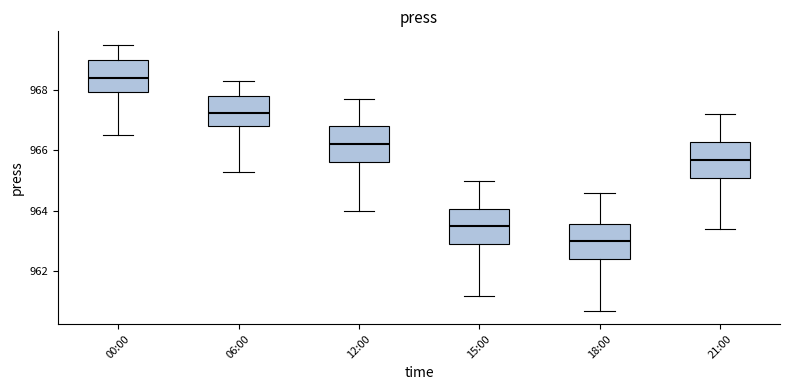

Reading left to right, transcribe this box plot: for each box, give where its median line is, the range the box spans, and where its two whiskers end, as read against the y-axis. The values are not printed on the chart, so give them approximately, as read against the axis.

00:00: median 968.4, box 968.0 to 969.0, whiskers 966.6 to 969.6
06:00: median 967.2, box 966.8 to 967.8, whiskers 965.4 to 968.4
12:00: median 966.2, box 965.6 to 966.8, whiskers 964.0 to 967.8
15:00: median 963.6, box 963.0 to 964.0, whiskers 961.2 to 965.0
18:00: median 963.0, box 962.4 to 963.6, whiskers 960.8 to 964.6
21:00: median 965.8, box 965.2 to 966.2, whiskers 963.4 to 967.2